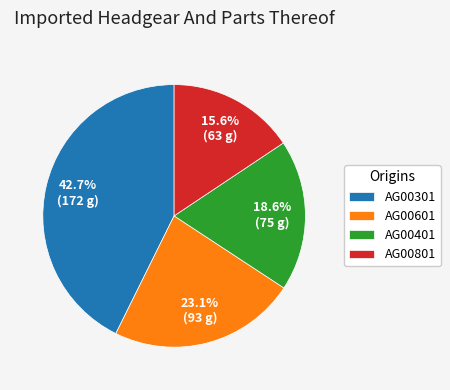

To the nearest percent, what is the difference between the largest and smallest slice percentages?

27%